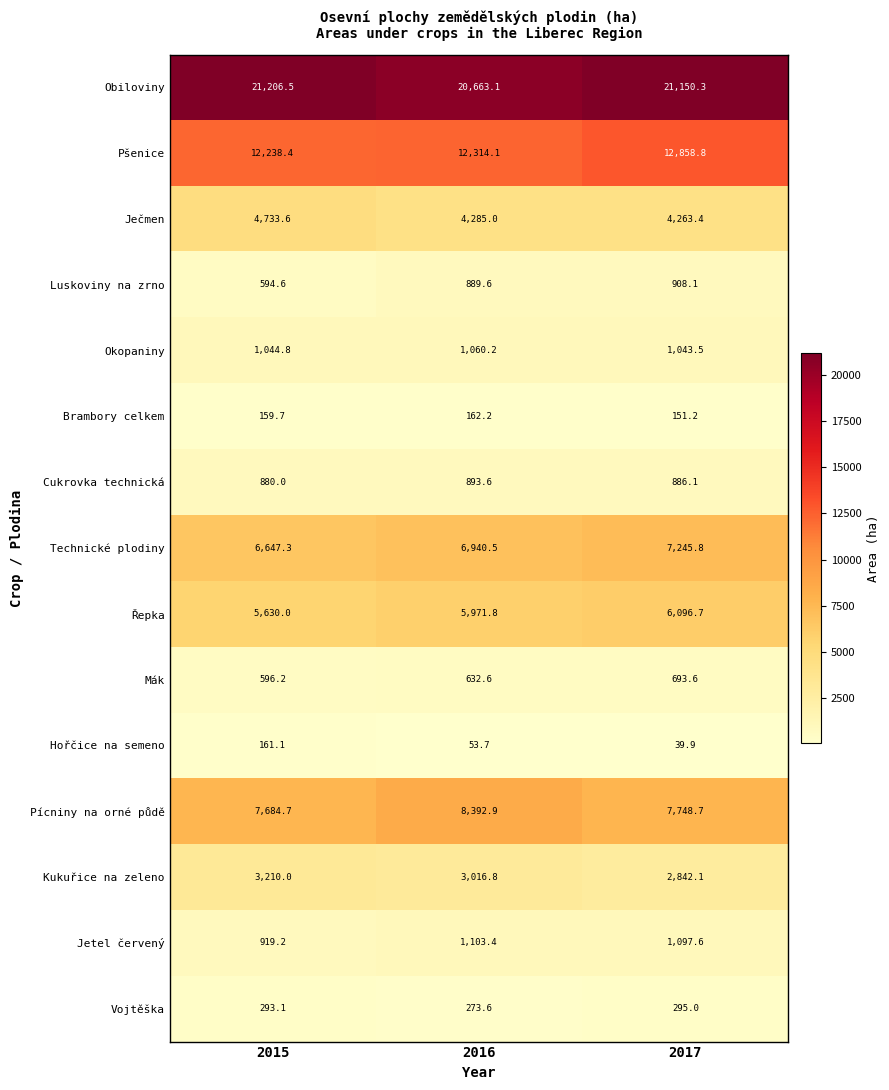

At 2016, list the series in order from largest to smallest.

Obiloviny, Pšenice, Pícniny na orné půdě, Technické plodiny, Řepka, Ječmen, Kukuřice na zeleno, Jetel červený, Okopaniny, Cukrovka technická, Luskoviny na zrno, Mák, Vojtěška, Brambory celkem, Hořčice na semeno